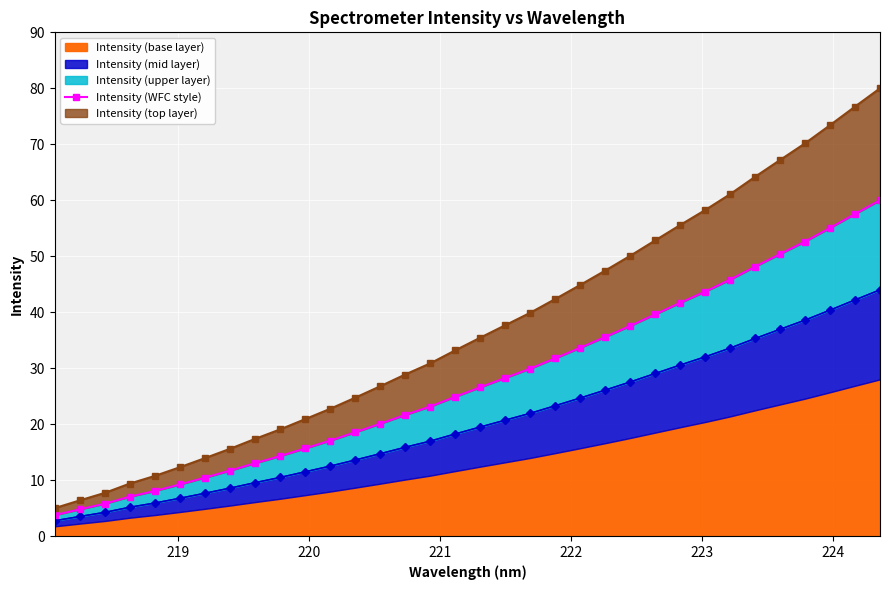

How many categories are shown in the chart?

34